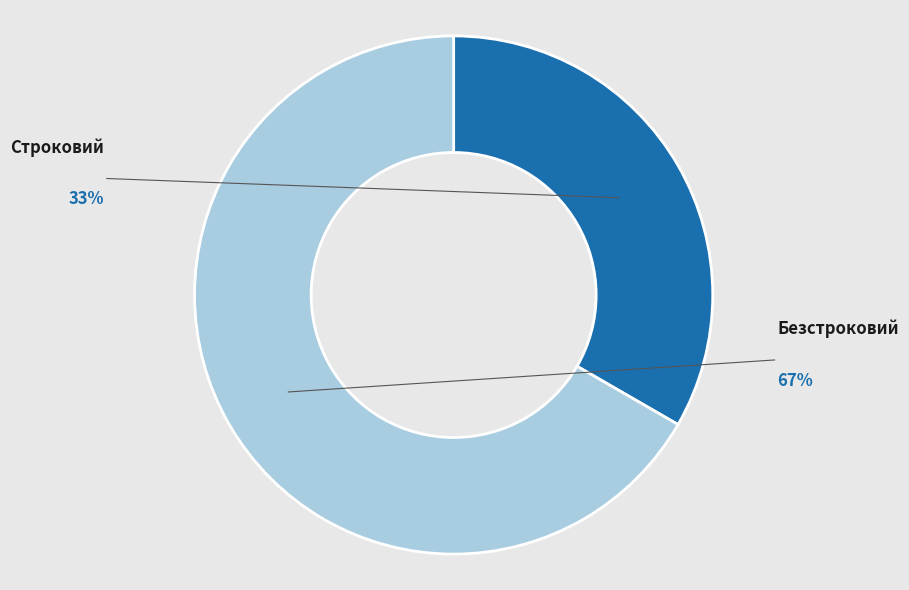

Is the sum of Безстроковий and Строковий greater than half?

Yes